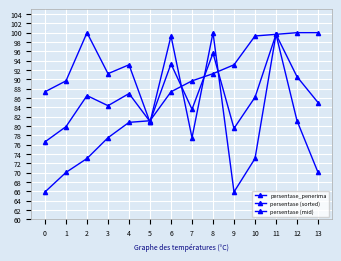

What is the minimum value shown in the chart?

65.9